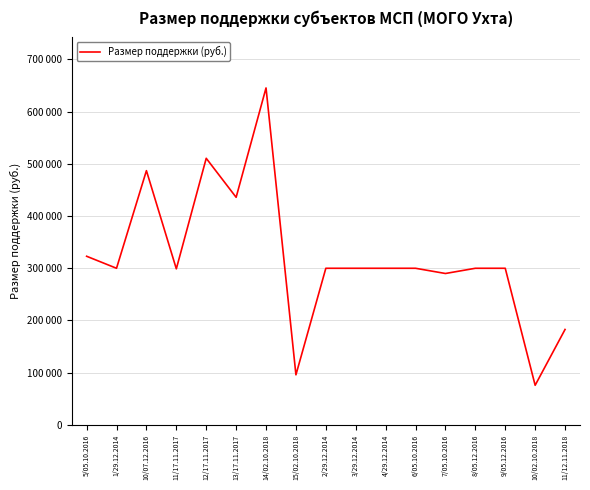

Reading right to left, what are all the values shown in this chart?

182799.0	75881.0	300000.0	300000.0	290000.0	300000.0	300000.0	300000.0	300000.0	95925.0	645395.0	435918.0	510647.0	298915.0	486985.4	300000.0	323018.0